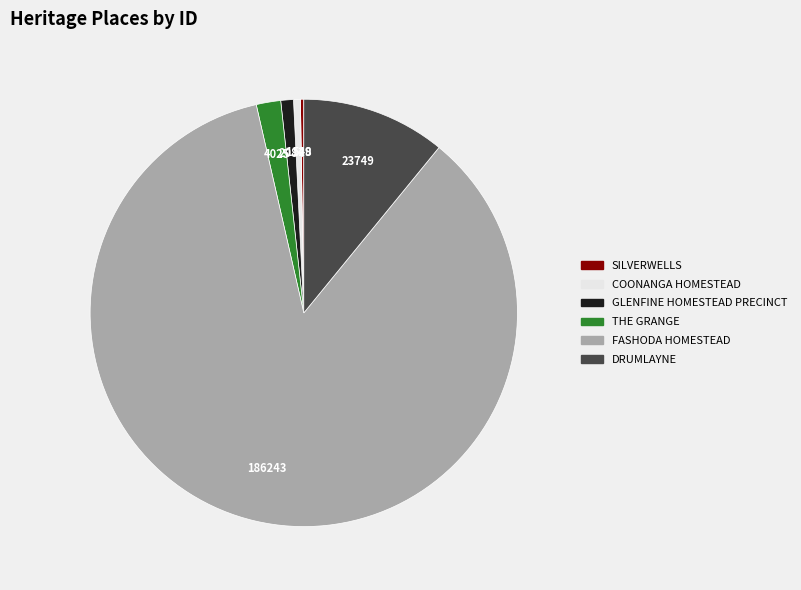

Approximately how many times larger is the value at GLENFINE HOMESTEAD PRECINCT compared to COONANGA HOMESTEAD?

1.8